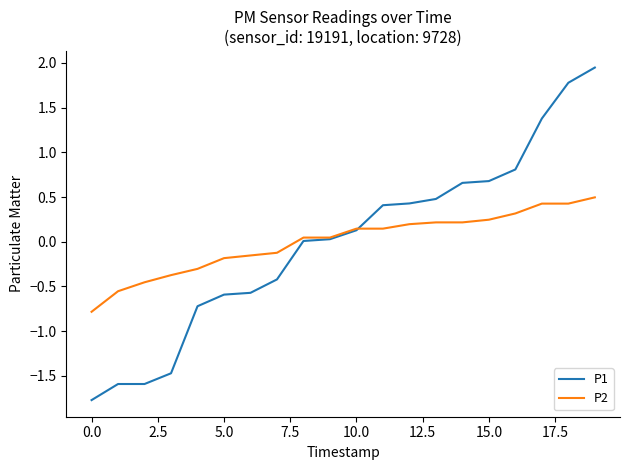

Which series has the widest spread of values?

P1